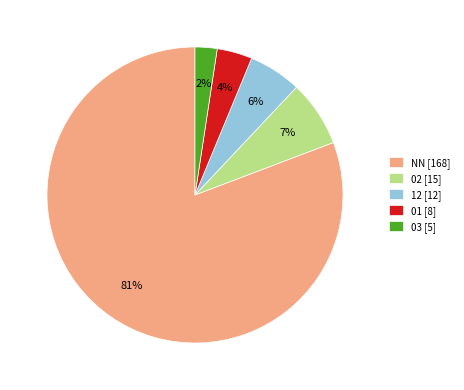

Is there a majority slice in this chart?

Yes